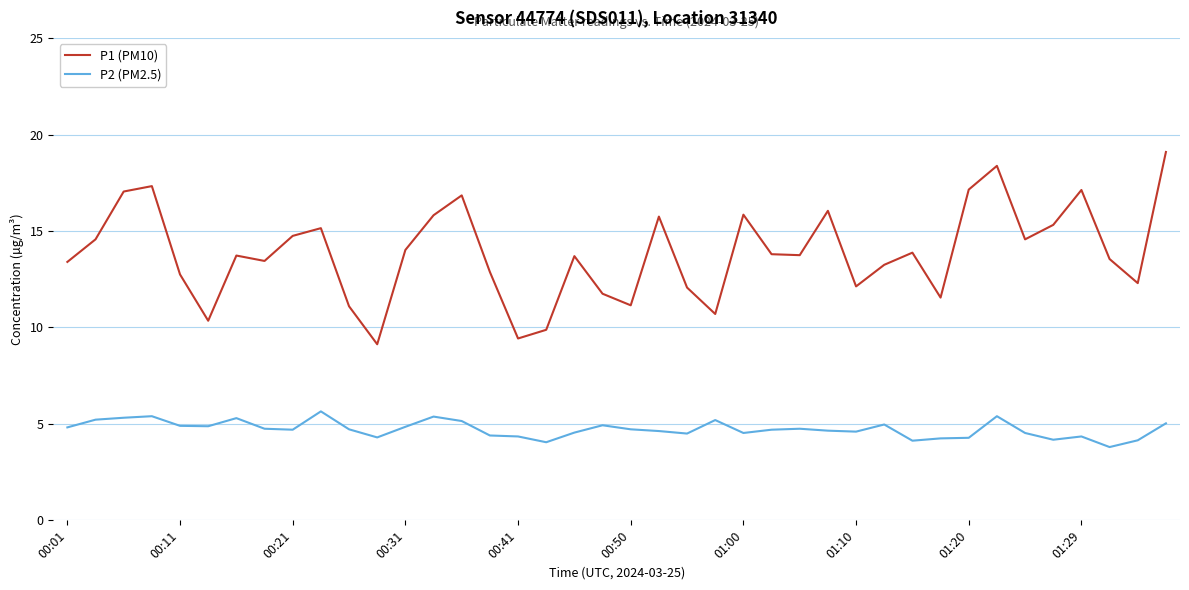

Which series has the largest total across all categories?

P1 (PM10)